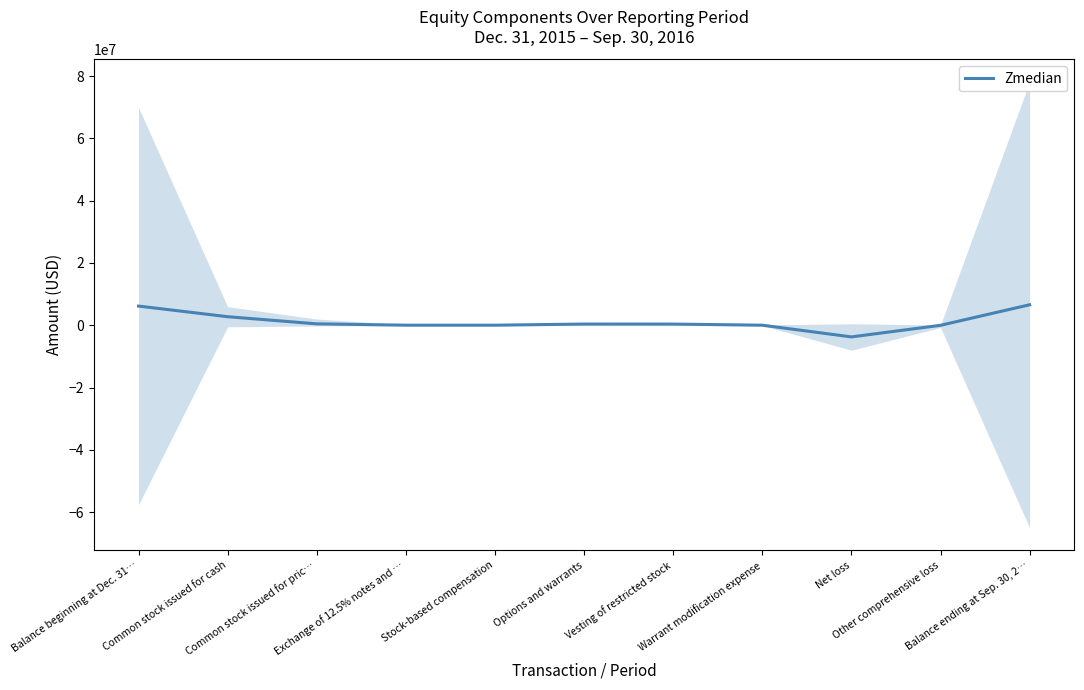

Does the chart have visible grid lines?

No